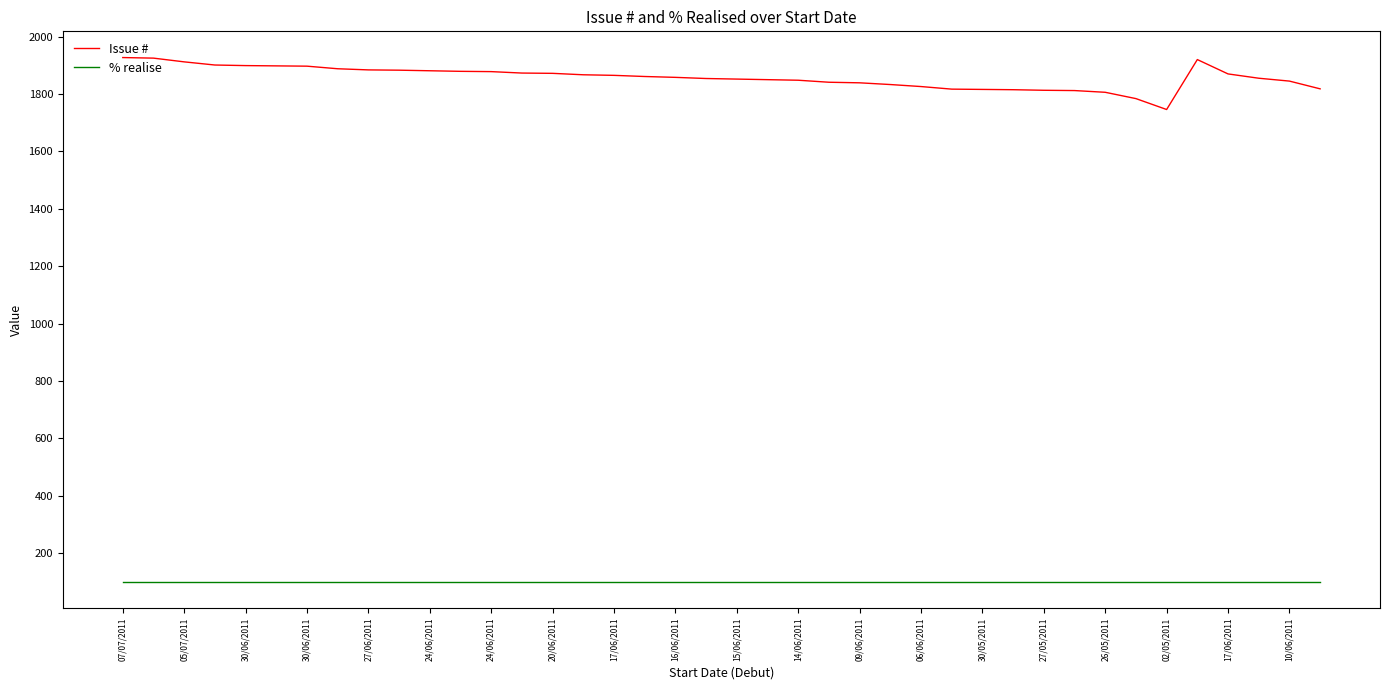

Rank the series by their average value, from highest to lowest.

Issue #, % realise